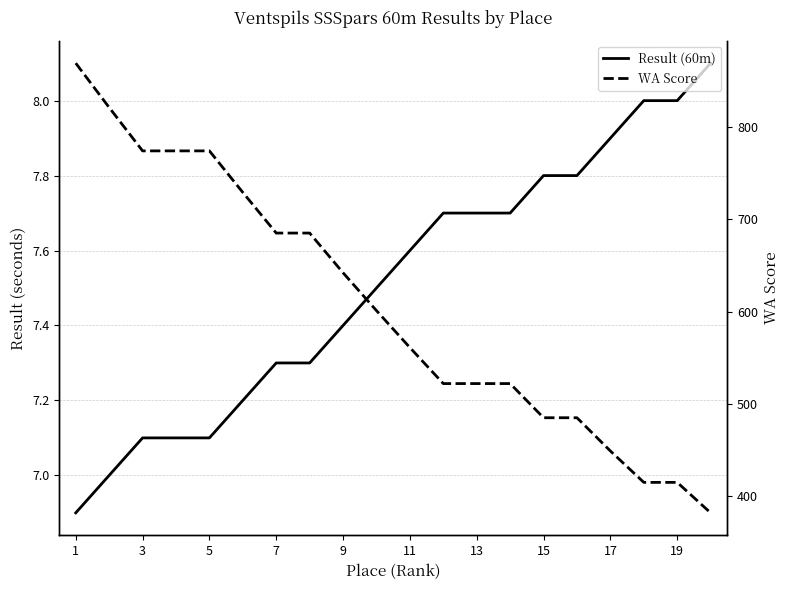

What is the value of the Result (60m) point at the 8th from the left?

7.3